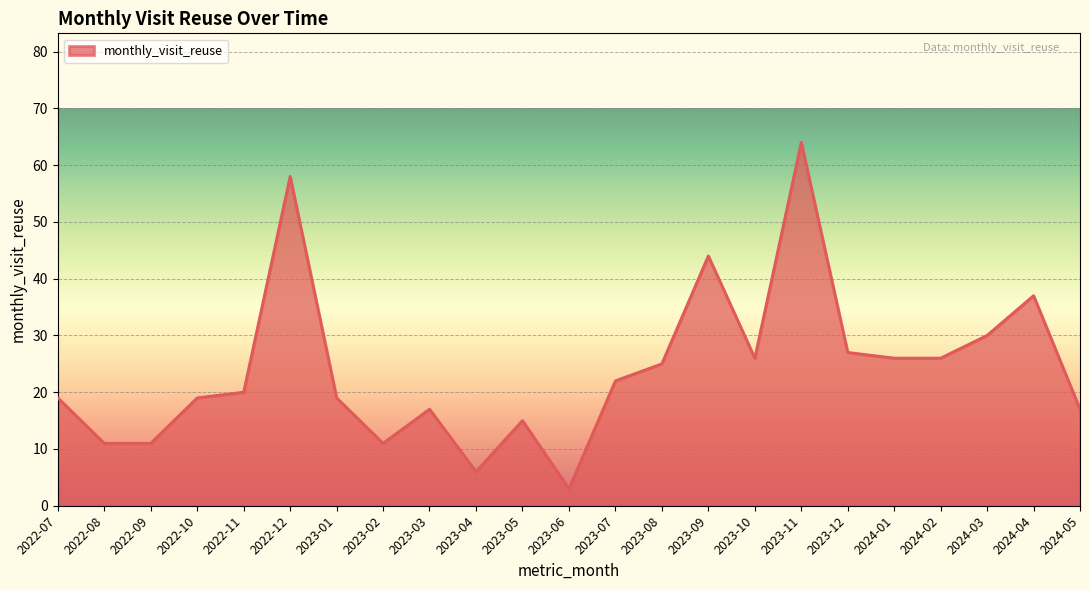

What is the difference between the maximum and minimum values?

61